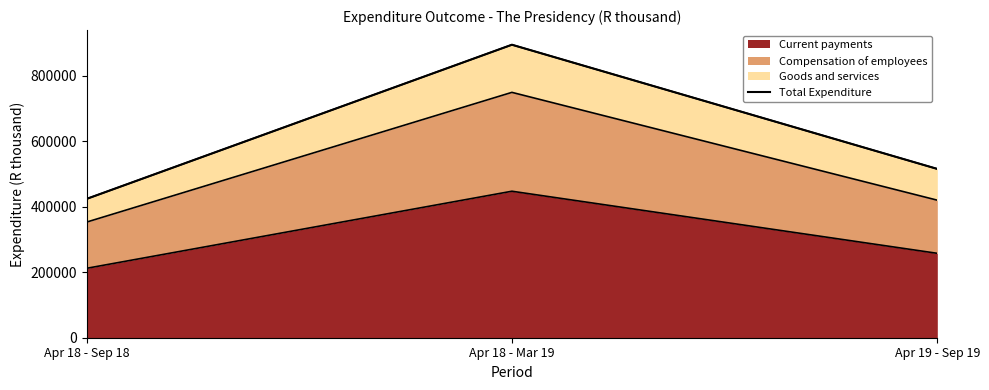

What is the change in value from Apr 18 - Mar 19 to Apr 19 - Sep 19?

-379144